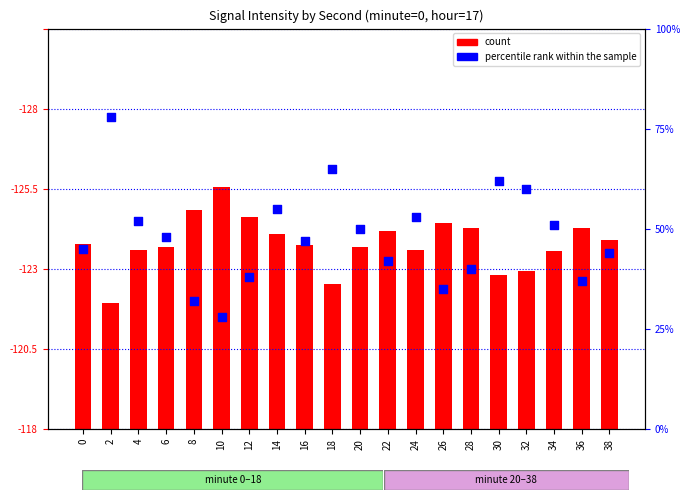

Which series contains the highest Y value?

percentile rank within the sample